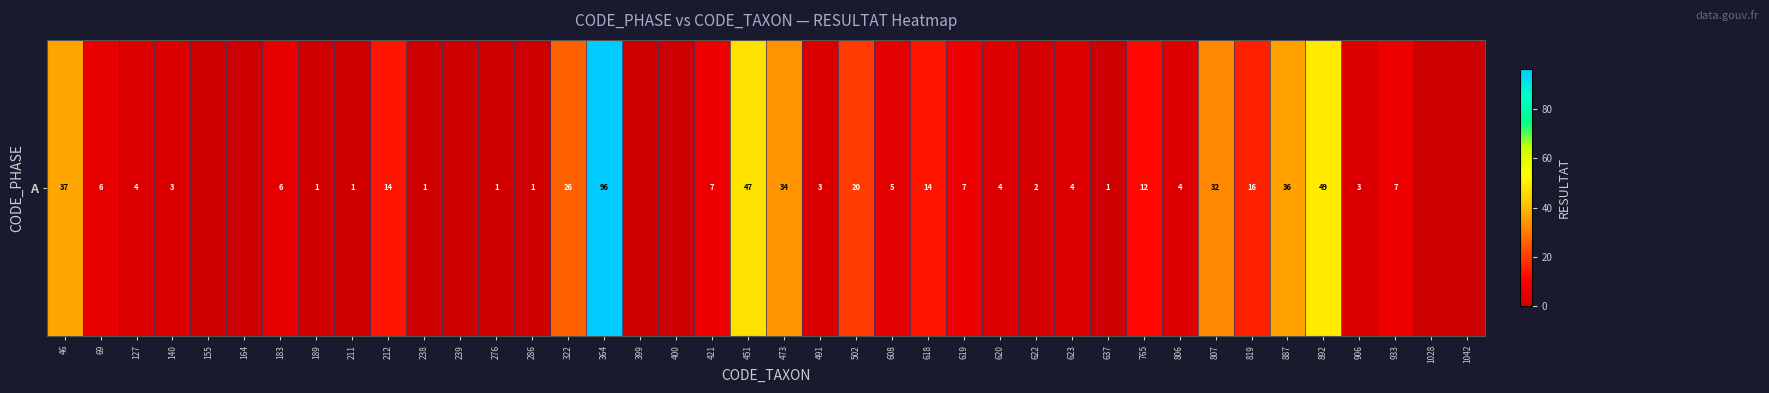

What is the greatest value displayed?

96